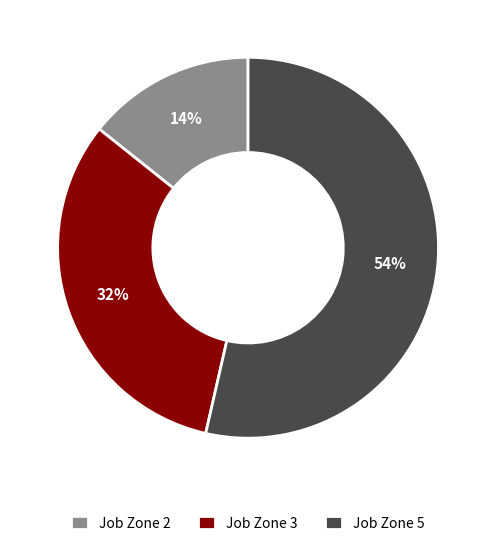

To the nearest percent, what is the average slice percentage?

33%